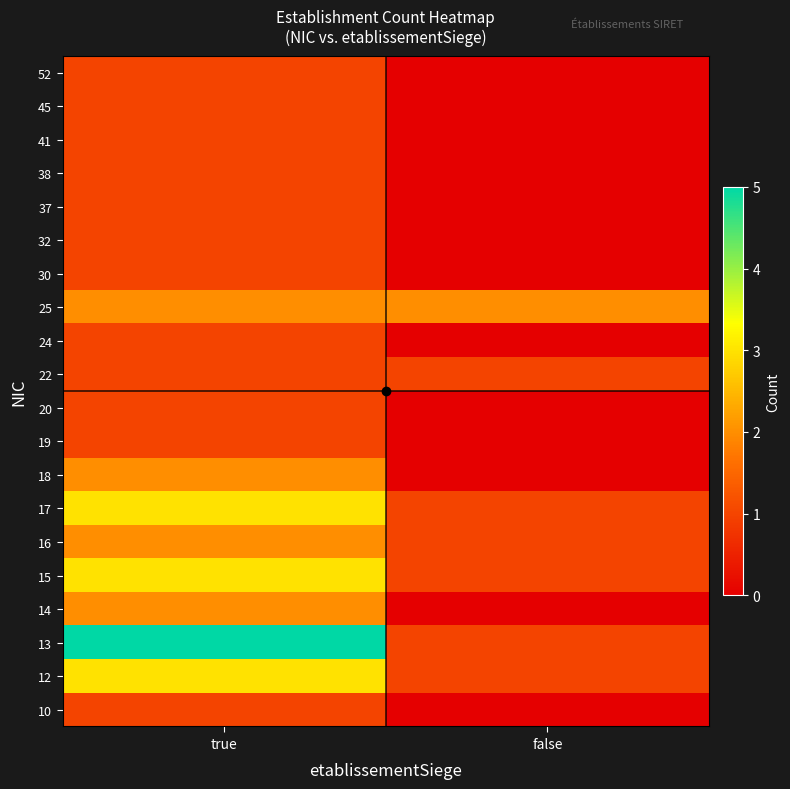

Reading right to left, transcribe all the data shown in this chart.

10: false=0	true=1
12: false=1	true=3
13: false=1	true=5
14: false=0	true=2
15: false=1	true=3
16: false=1	true=2
17: false=1	true=3
18: false=0	true=2
19: false=0	true=1
20: false=0	true=1
22: false=1	true=1
24: false=0	true=1
25: false=2	true=2
30: false=0	true=1
32: false=0	true=1
37: false=0	true=1
38: false=0	true=1
41: false=0	true=1
45: false=0	true=1
52: false=0	true=1